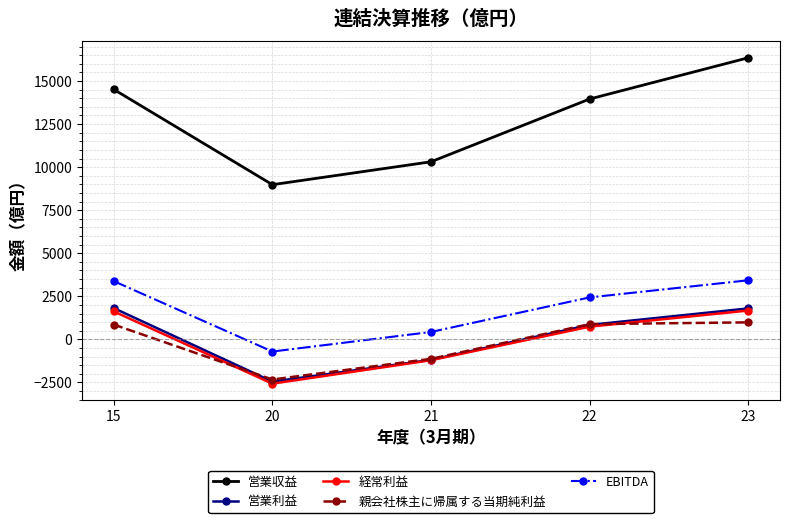

The value of 営業利益 at 23 is 1797. True or false?

True